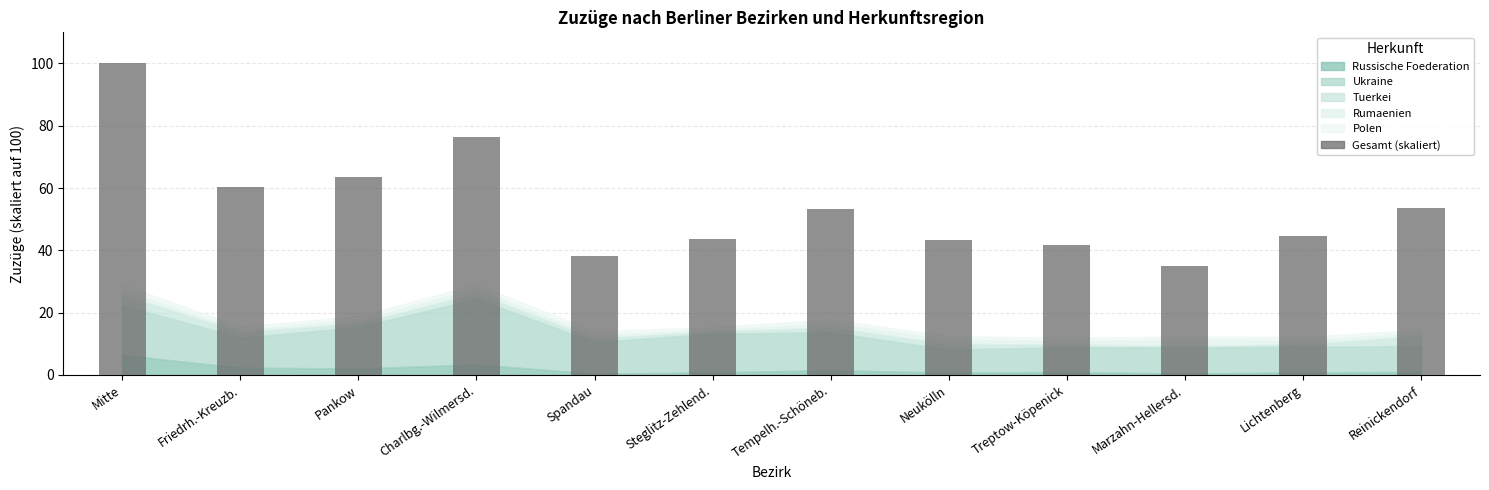

What is the minimum value shown in the chart?

34.8